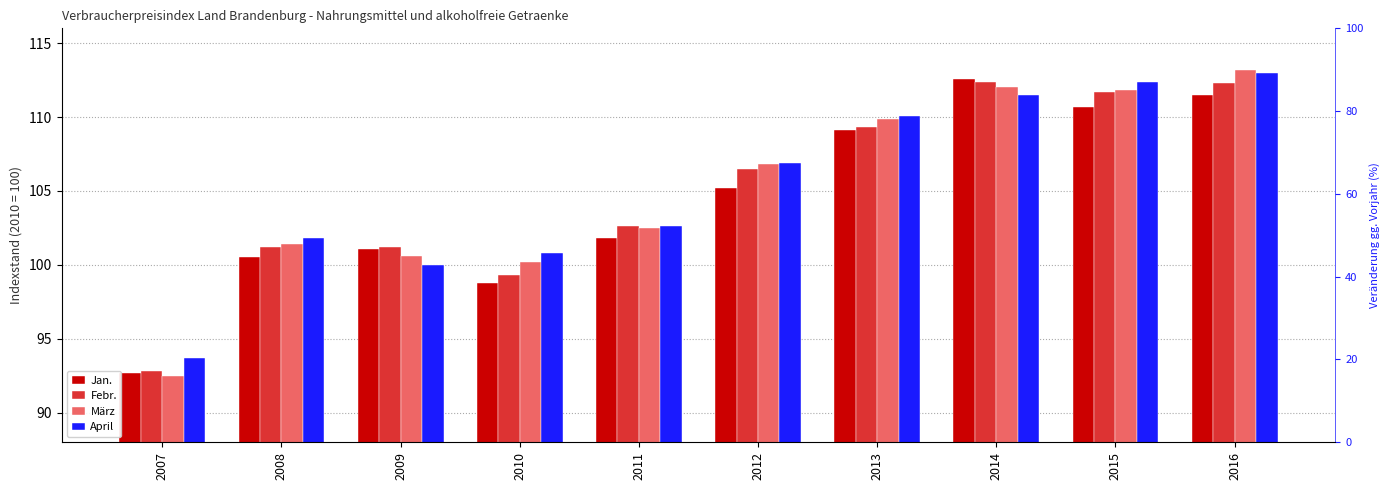

What is the difference between the maximum and minimum values in the Jan. series?

19.9